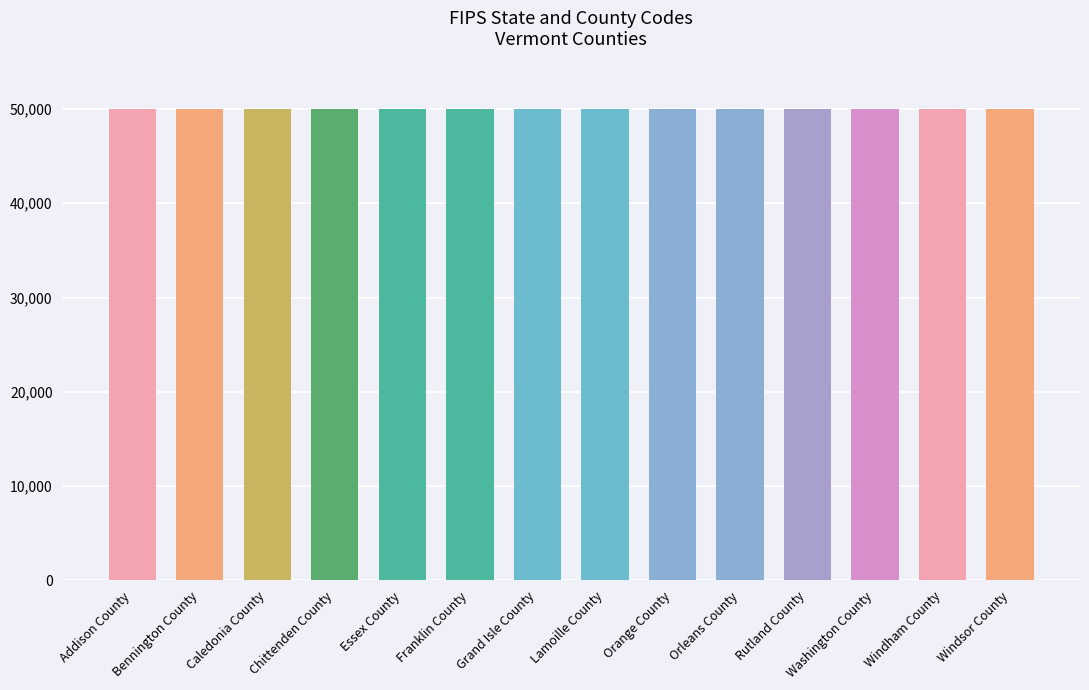

What is the label of the 10th bar from the right?

Essex County